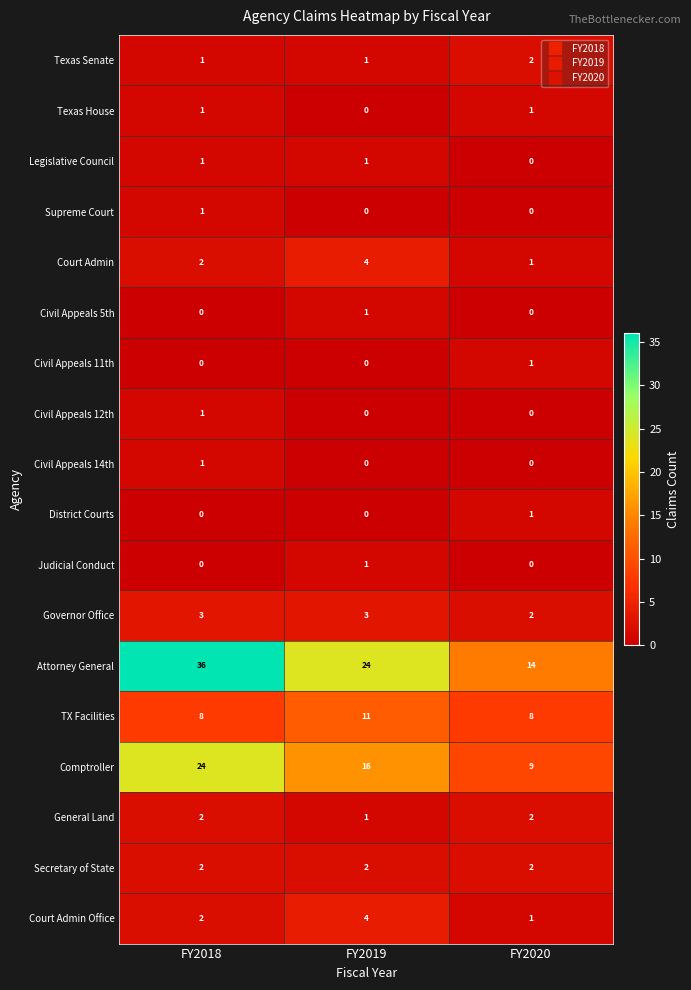

Which series has the widest spread of values?

Attorney General